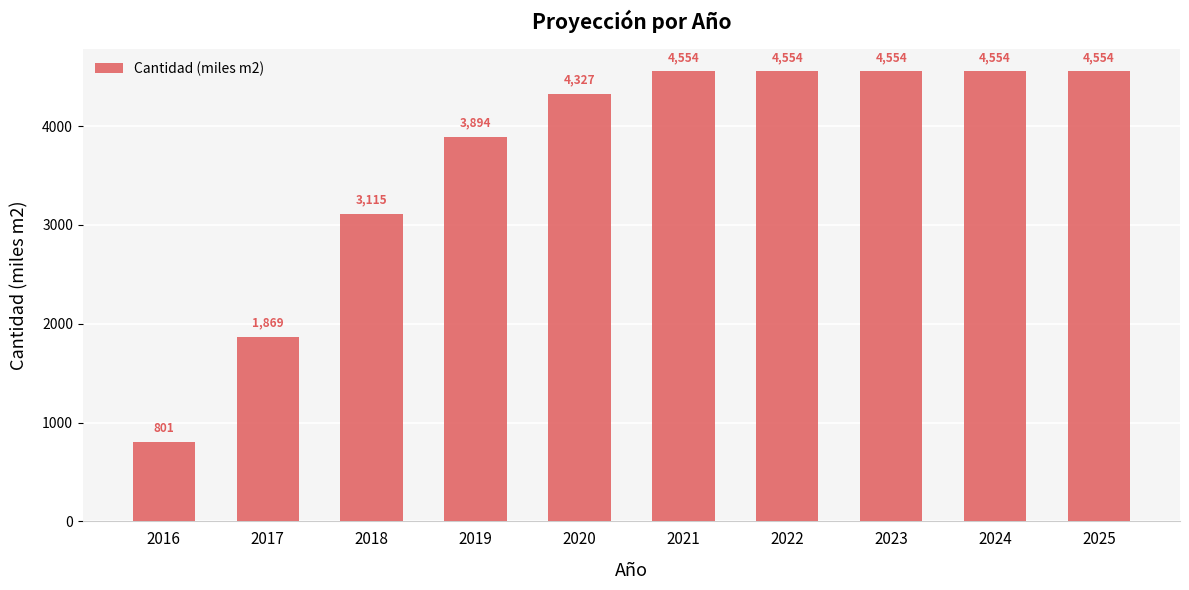

At which label does the data first exceed 4554?

2021